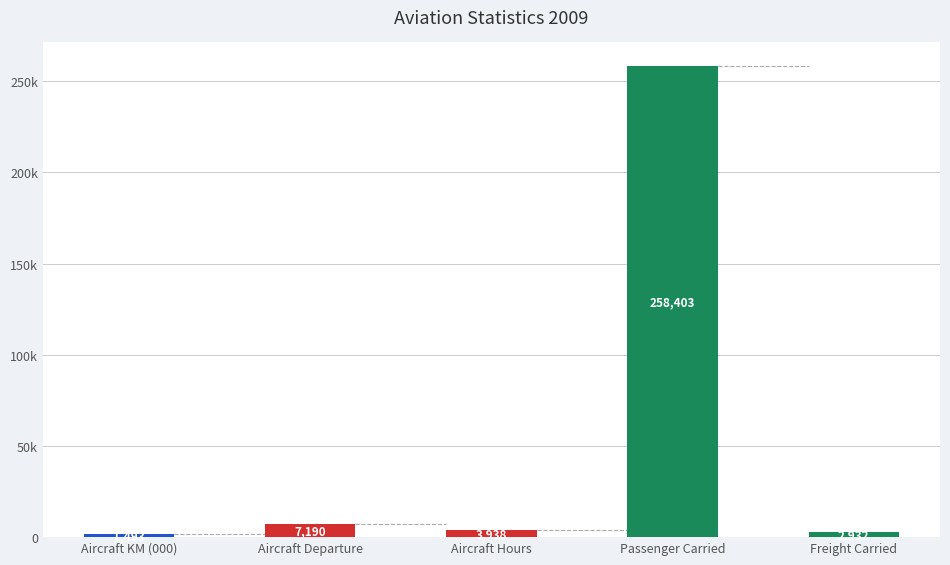

What is the change in value from Aircraft Departure to Aircraft Hours?

-3252